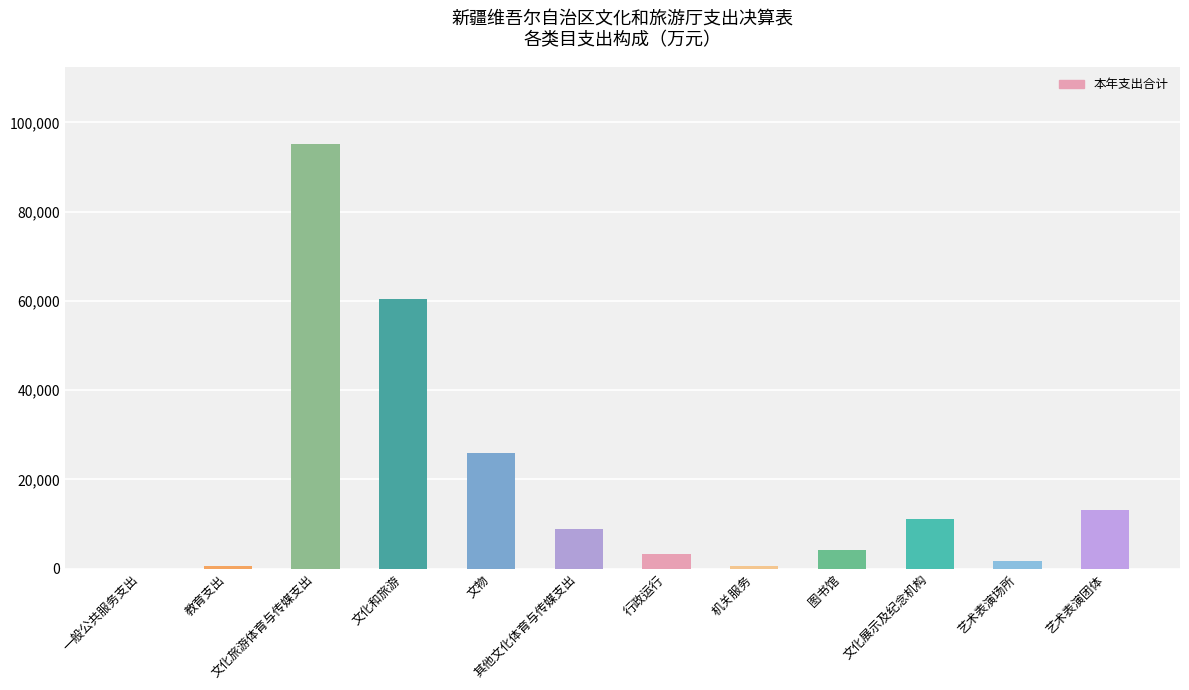

What is the approximate value at 行政运行?

3390.4